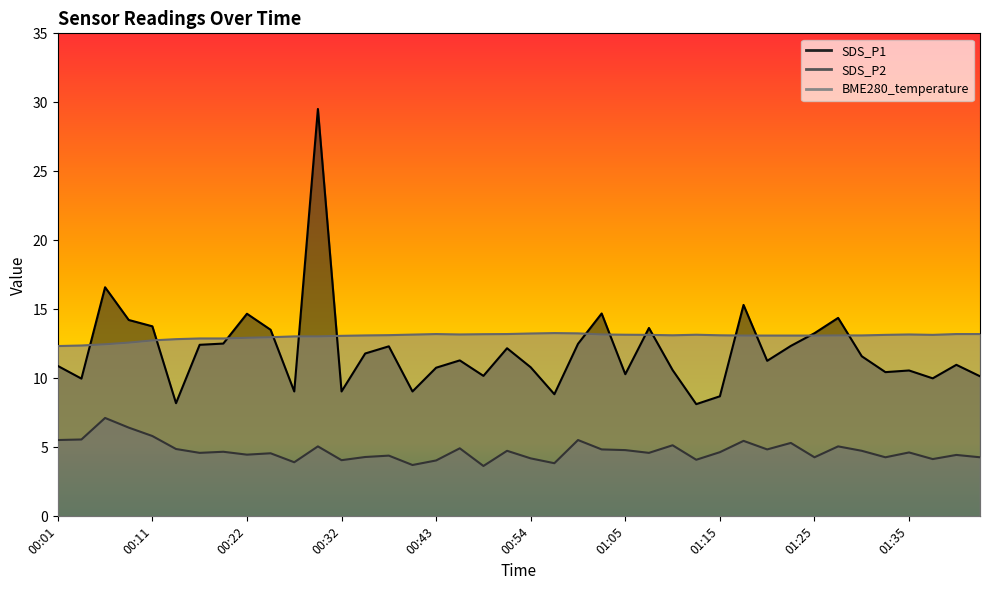

Between 01:27 and 00:24, which is larger?

01:27